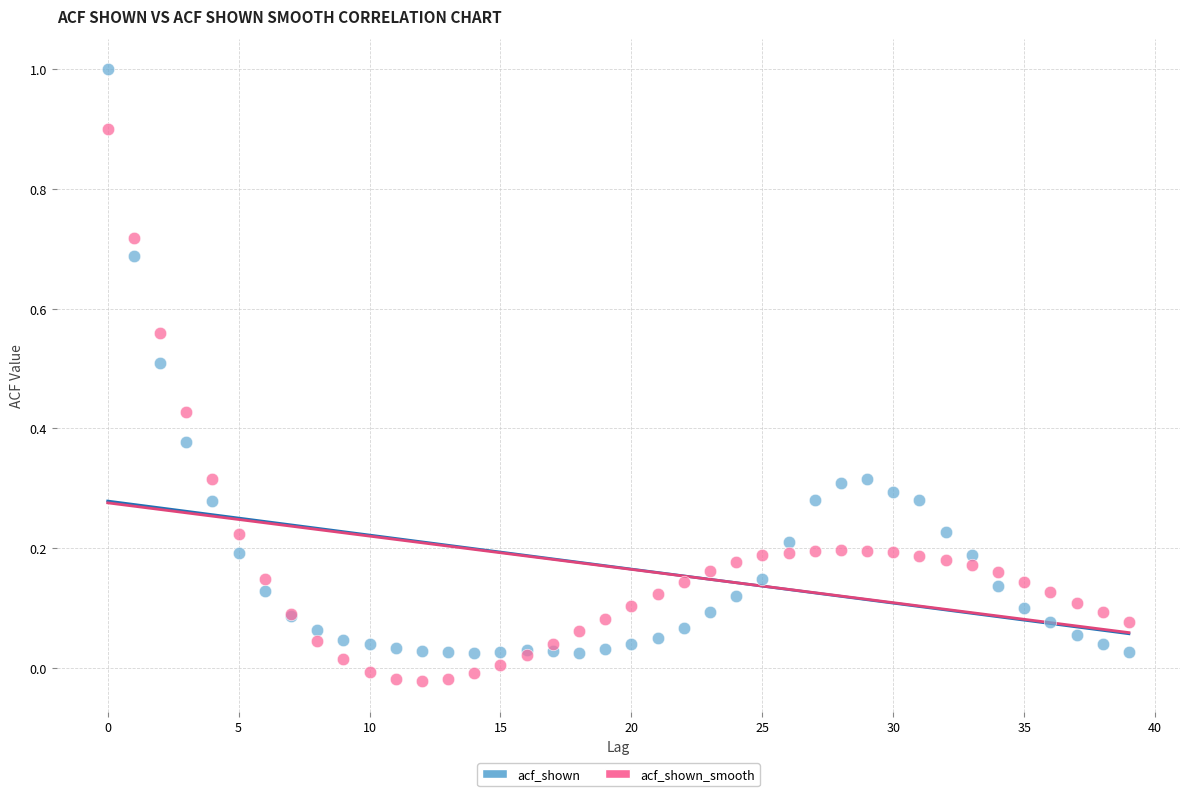

Which series contains the highest Y value?

acf_shown